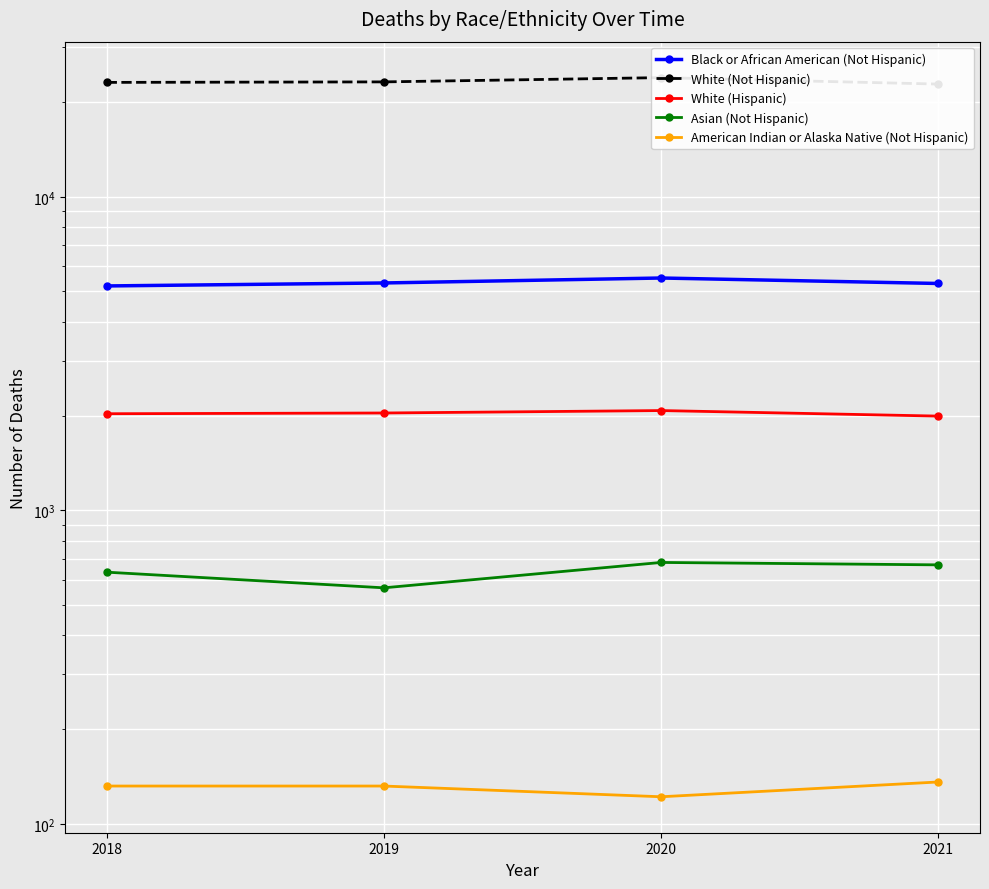

Where is Black or African American (Not Hispanic) nearest to the value 5353?

2019